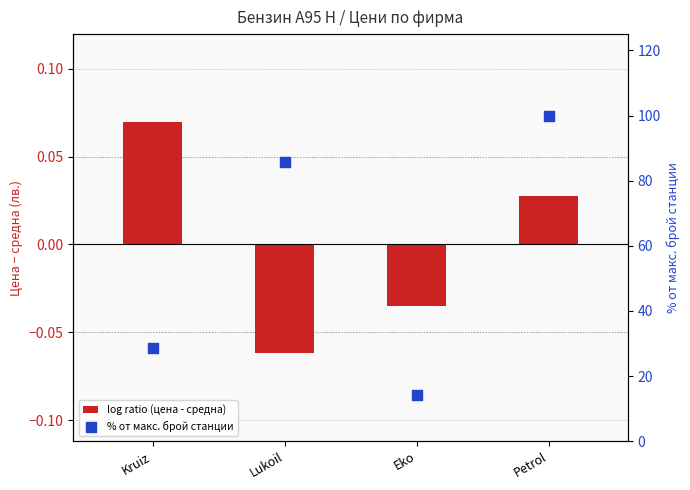

Which series has the largest Y range (max minus min)?

% от макс. брой станции